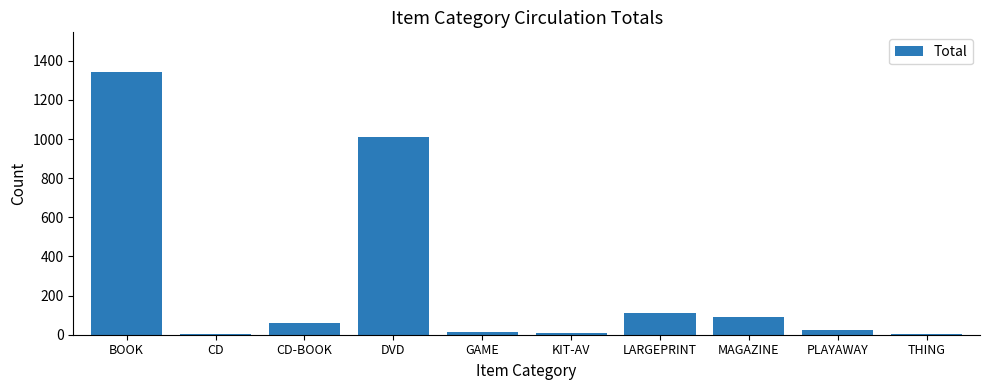

What is the sum of all values?

2666